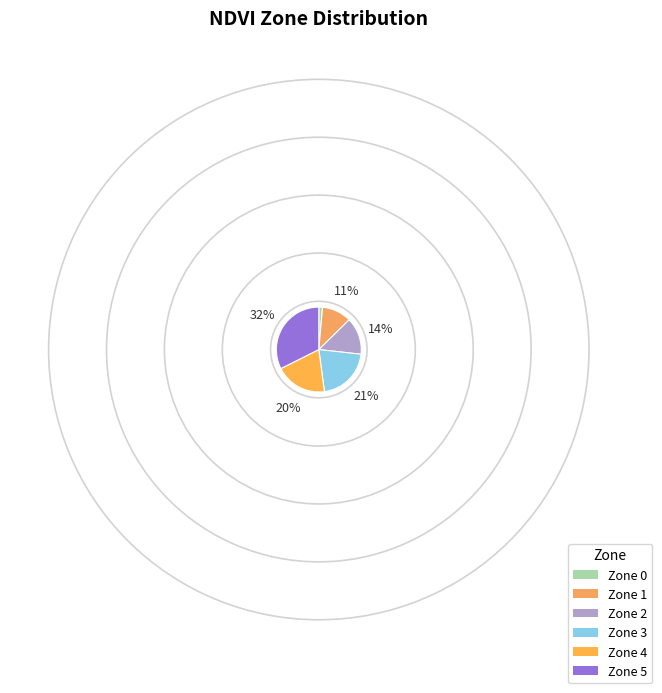

Which has a higher value, Zone 2 or Zone 0?

Zone 2